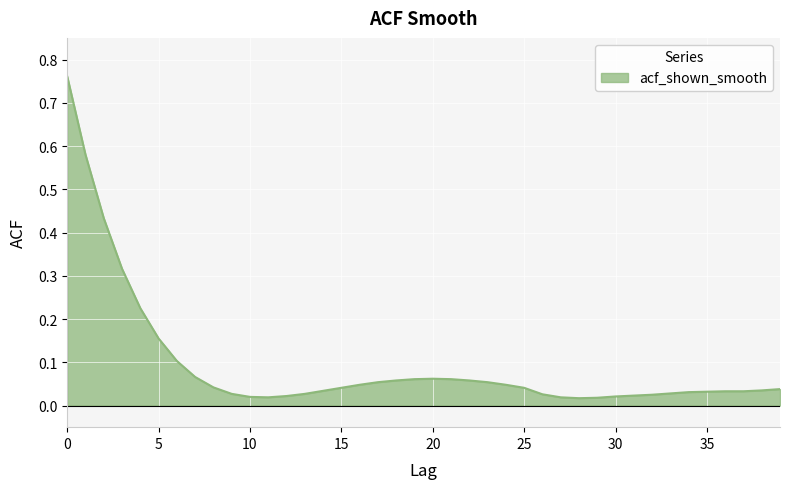

What is the difference between the maximum and minimum values?

0.7